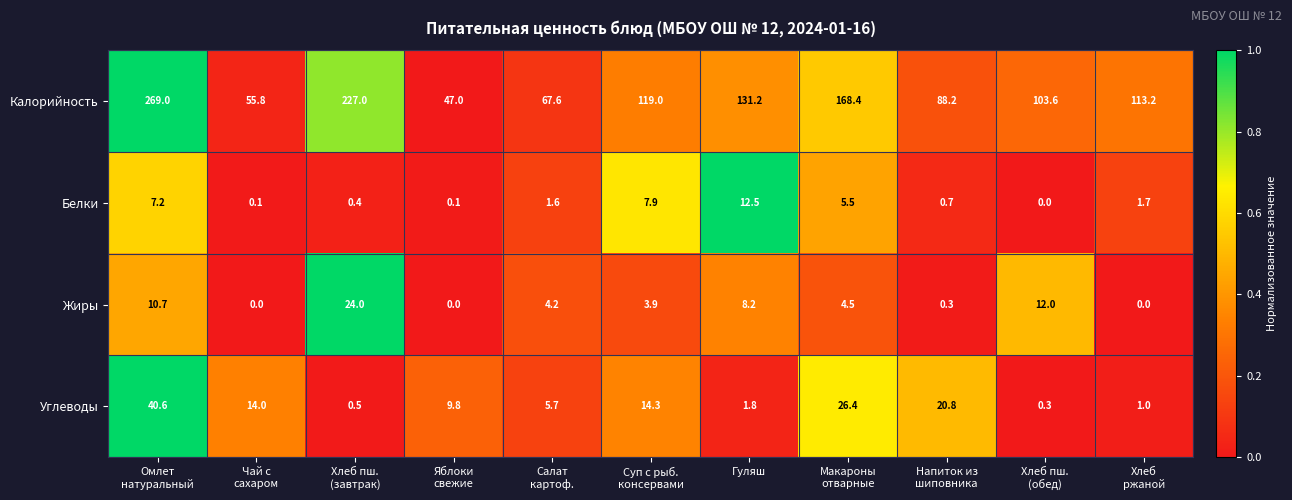

Read the Жиры value at Гуляш.

8.2